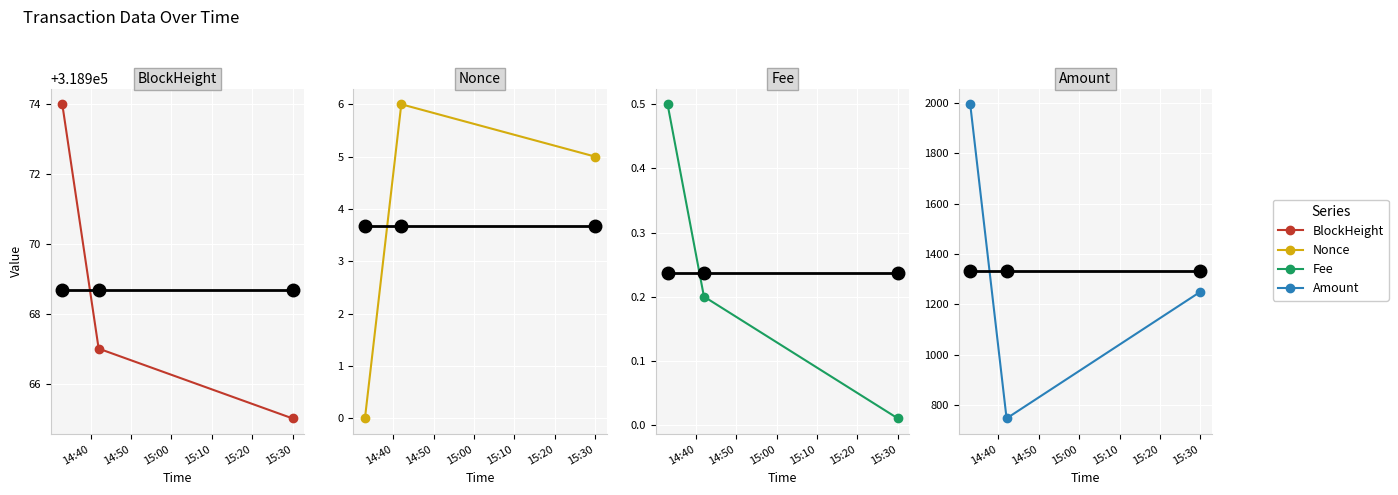

What is the value of the Nonce point at the 2nd from the left?

6.0